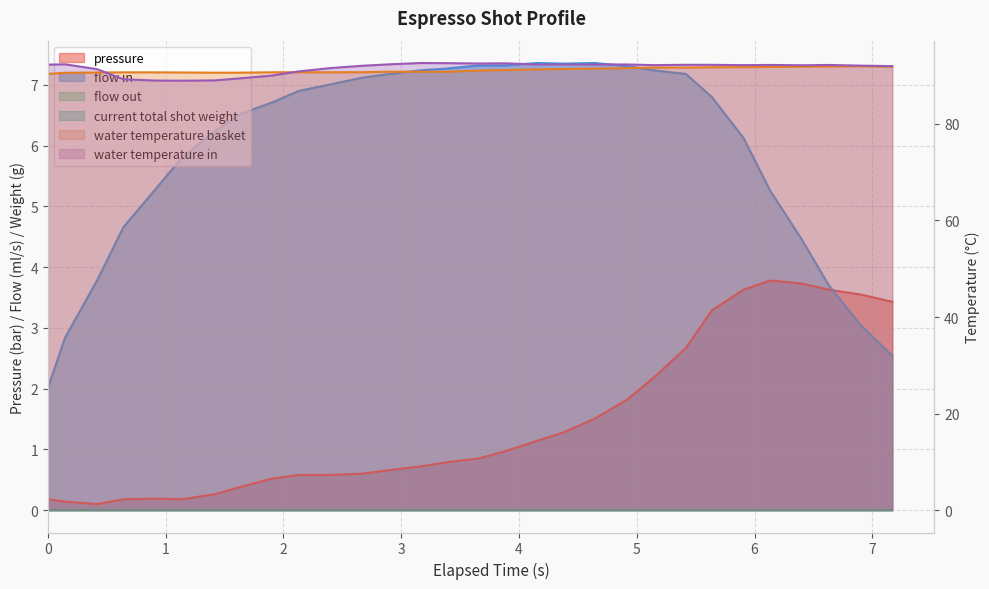

True or false: flow_in and water_temperature_basket cross at least once.

False